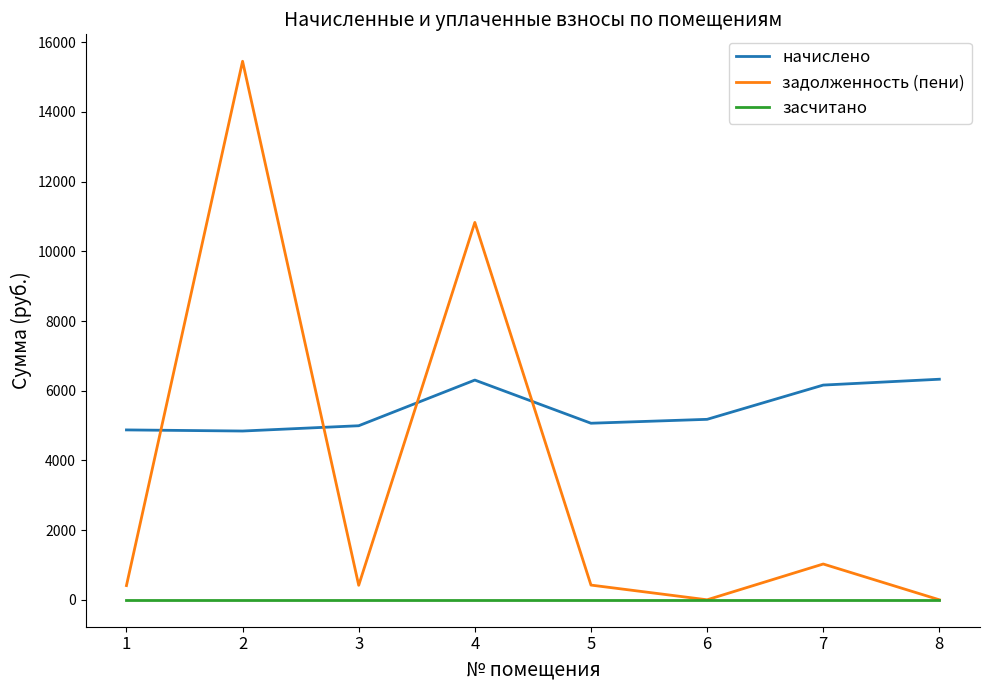

List the series in order of their peak value, highest first.

задолженность (пени), начислено, засчитано